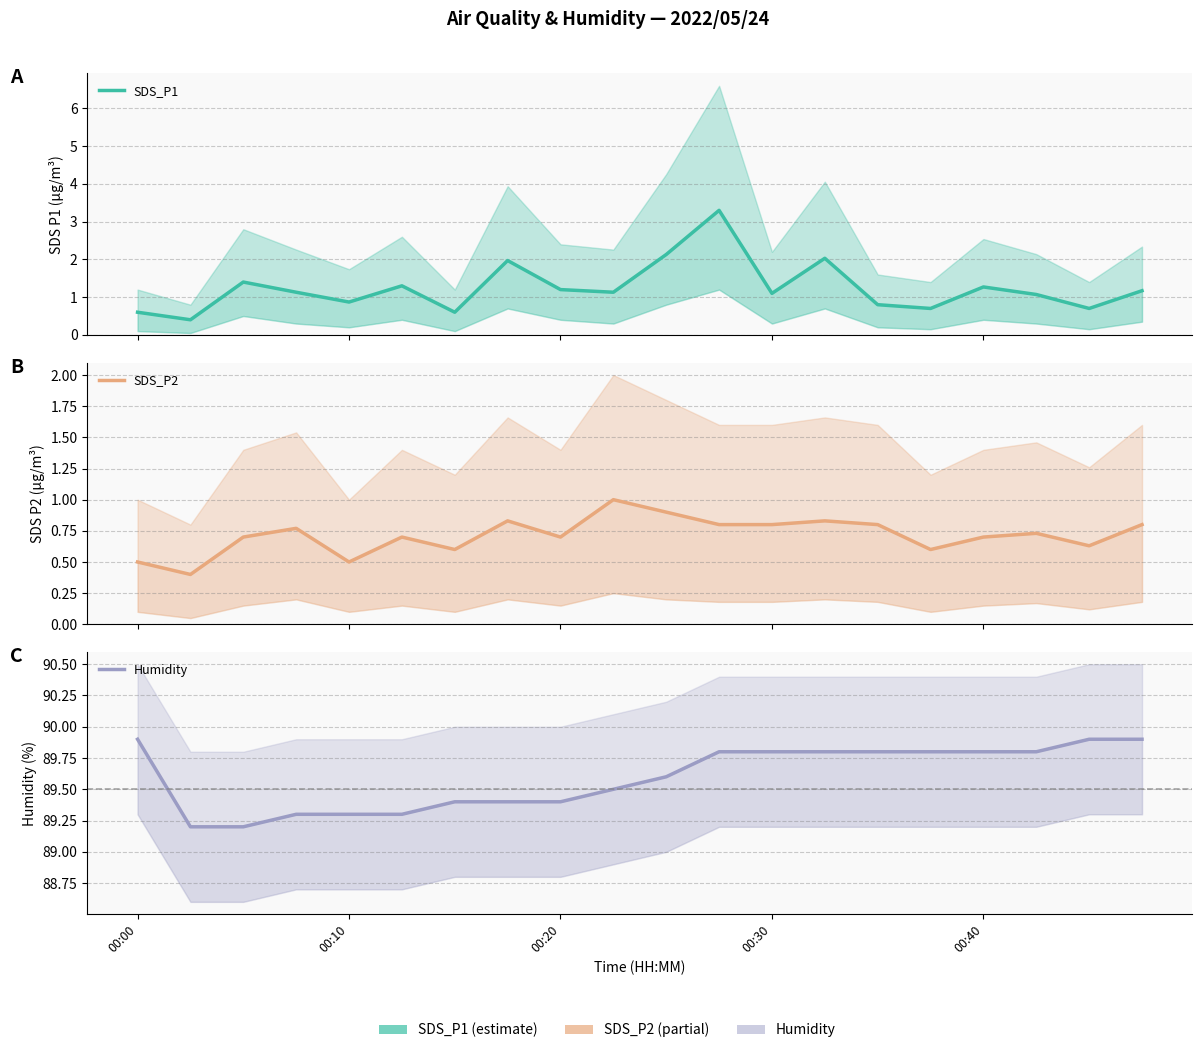

What is the spread (max minus min) of values at 7?

88.6